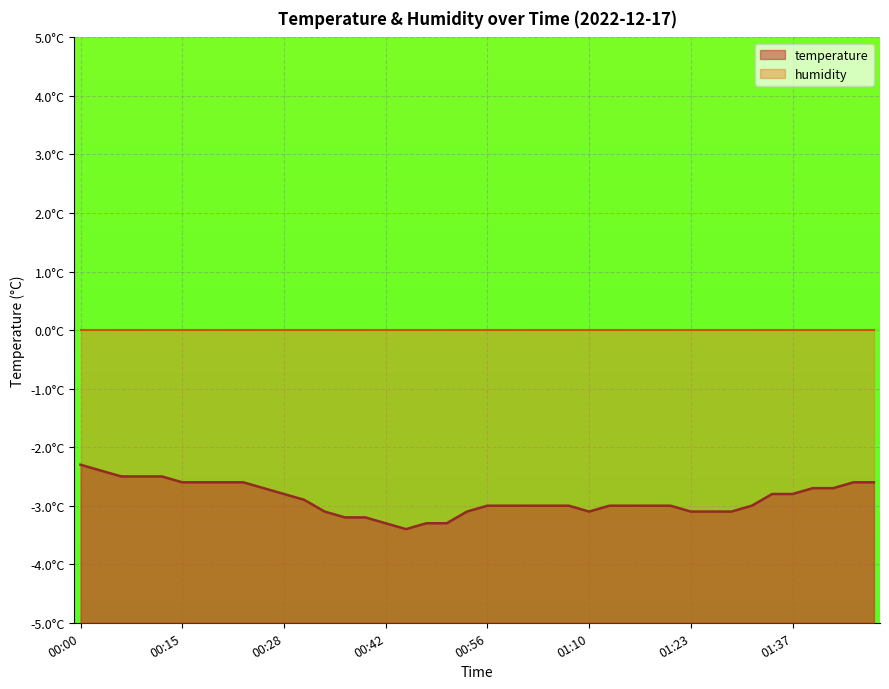

Reading left to right, list all the values displayed in this chart.

00:00=-2.3	00:03=-2.4	00:06=-2.5	00:09=-2.5	00:12=-2.5	00:15=-2.6	00:17=-2.6	00:20=-2.6	00:23=-2.6	00:26=-2.7	00:28=-2.8	00:31=-2.9	00:34=-3.1	00:37=-3.2	00:39=-3.2	00:42=-3.3	00:45=-3.4	00:48=-3.3	00:51=-3.3	00:53=-3.1	00:56=-3.0	00:59=-3.0	01:01=-3.0	01:04=-3.0	01:07=-3.0	01:10=-3.1	01:12=-3.0	01:15=-3.0	01:18=-3.0	01:21=-3.0	01:23=-3.1	01:26=-3.1	01:29=-3.1	01:32=-3.0	01:34=-2.8	01:37=-2.8	01:40=-2.7	01:43=-2.7	01:45=-2.6	01:48=-2.6